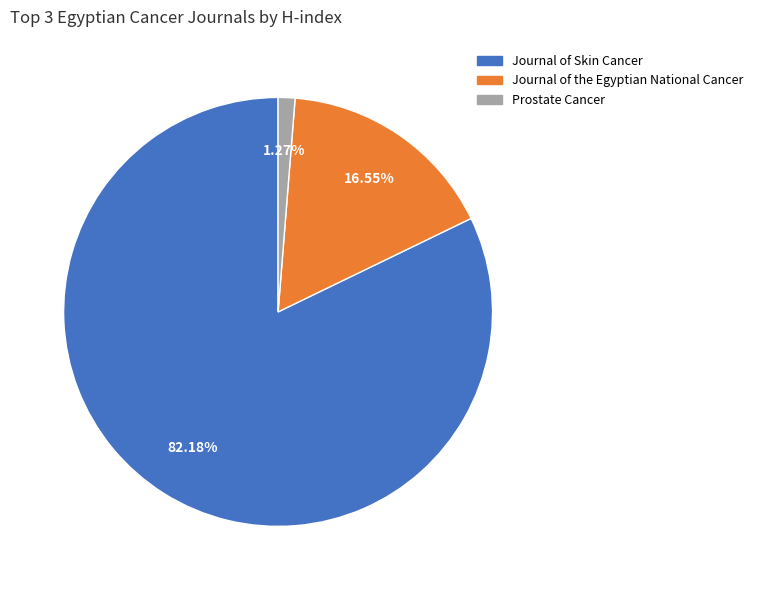

Between Prostate Cancer and Journal of Skin Cancer, which is larger?

Journal of Skin Cancer